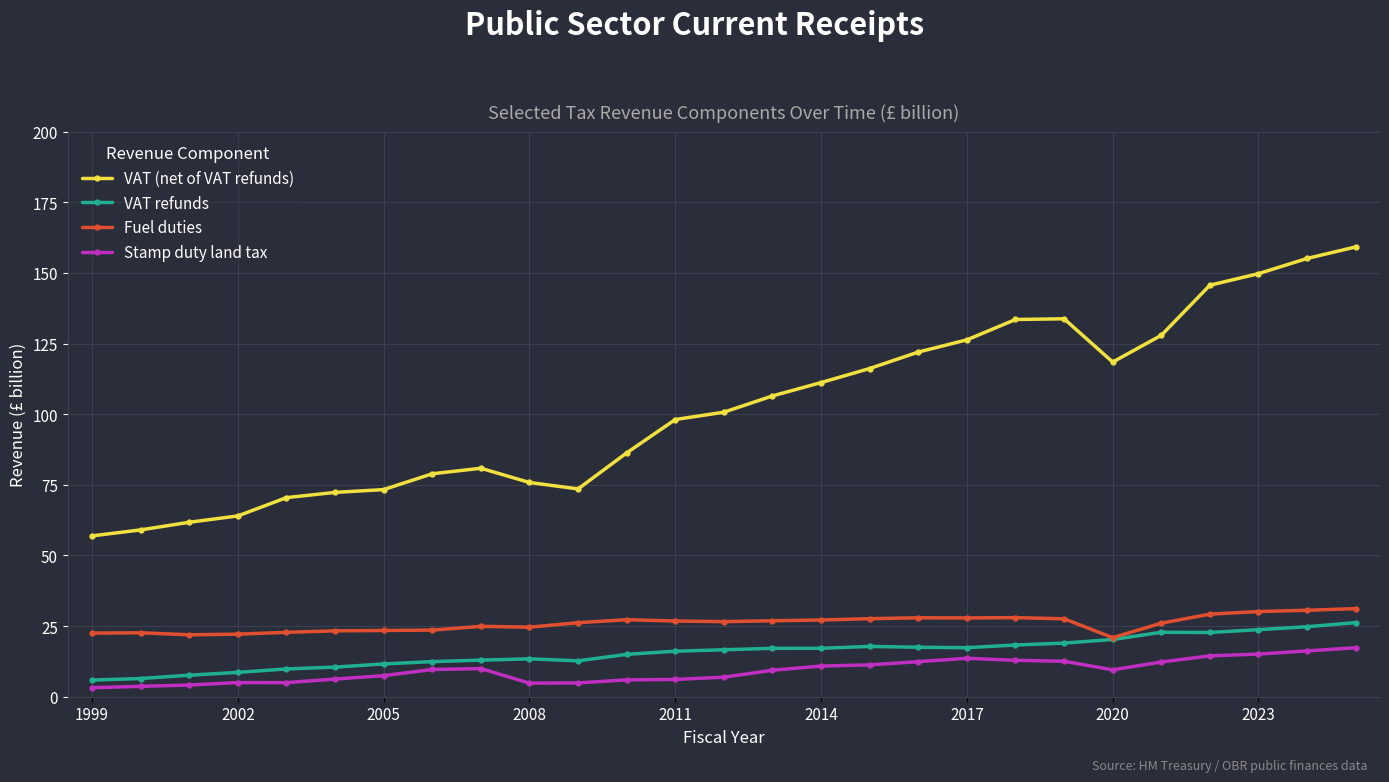

What is the value of the Stamp duty land tax point at the 7th from the left?

7.5